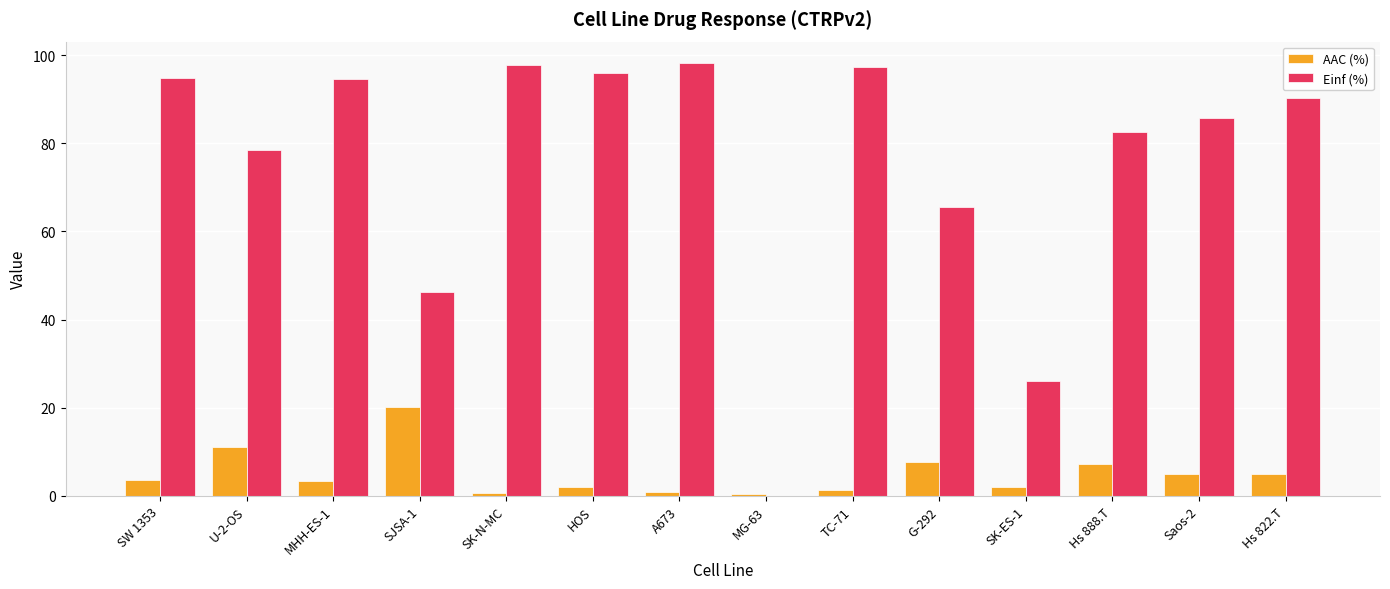

What is the sum of all Einf (%) values?

1053.2